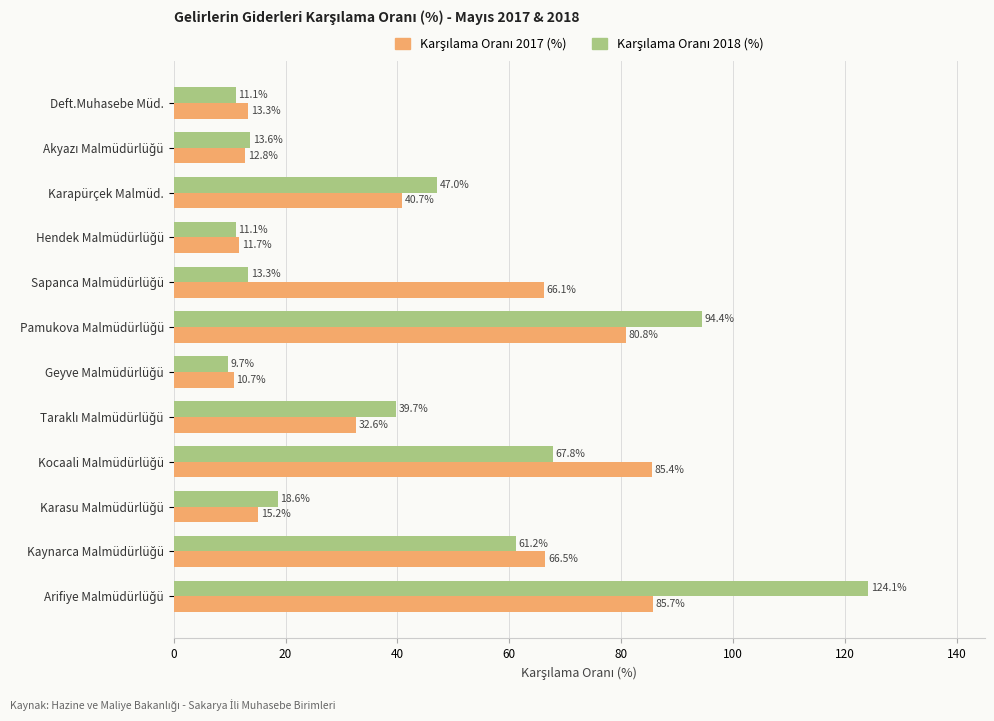

What is the maximum value shown in the chart?

124.1